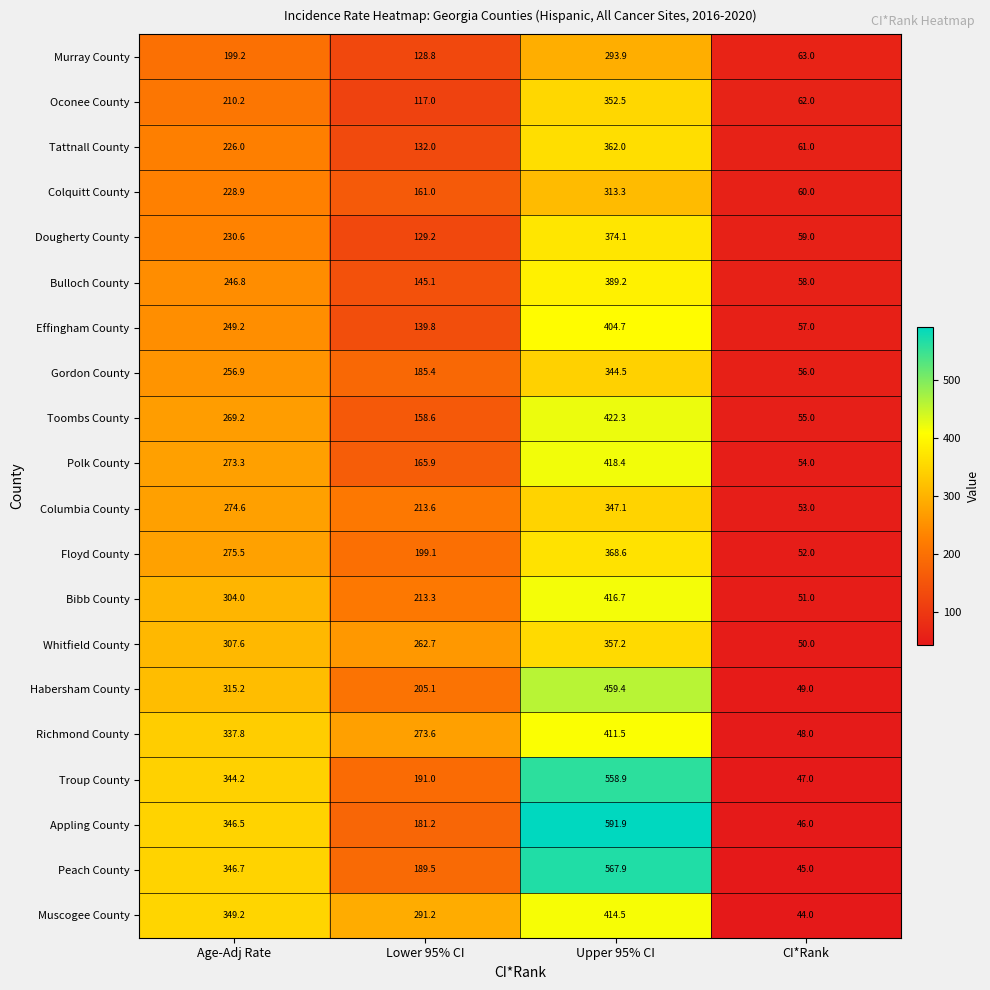

How many series are shown in this chart?

20